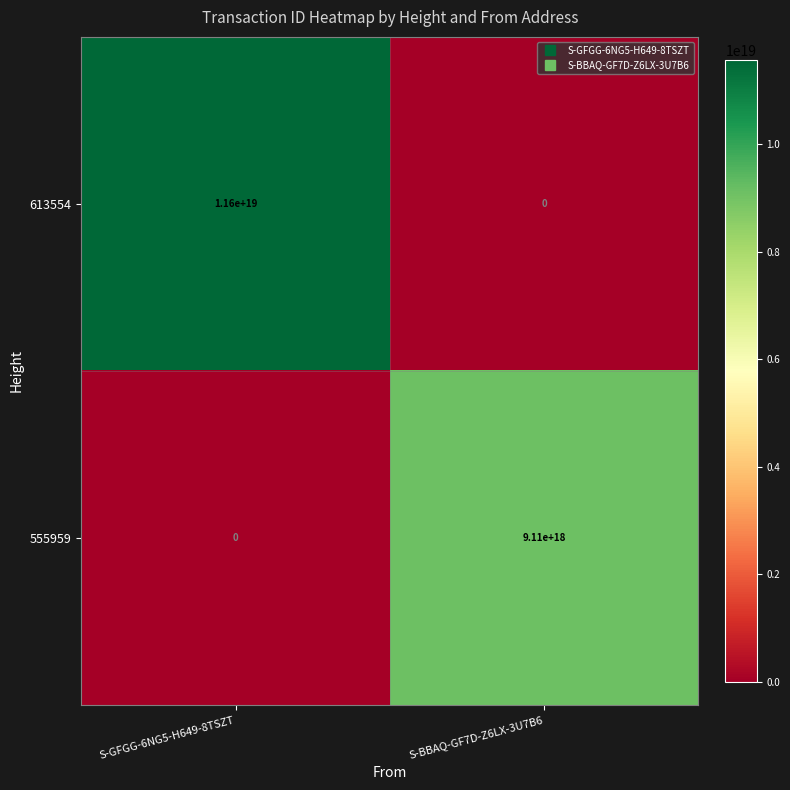

The value of 613554 at S-GFGG-6NG5-H649-8TSZT is 11600000000000000000. True or false?

True